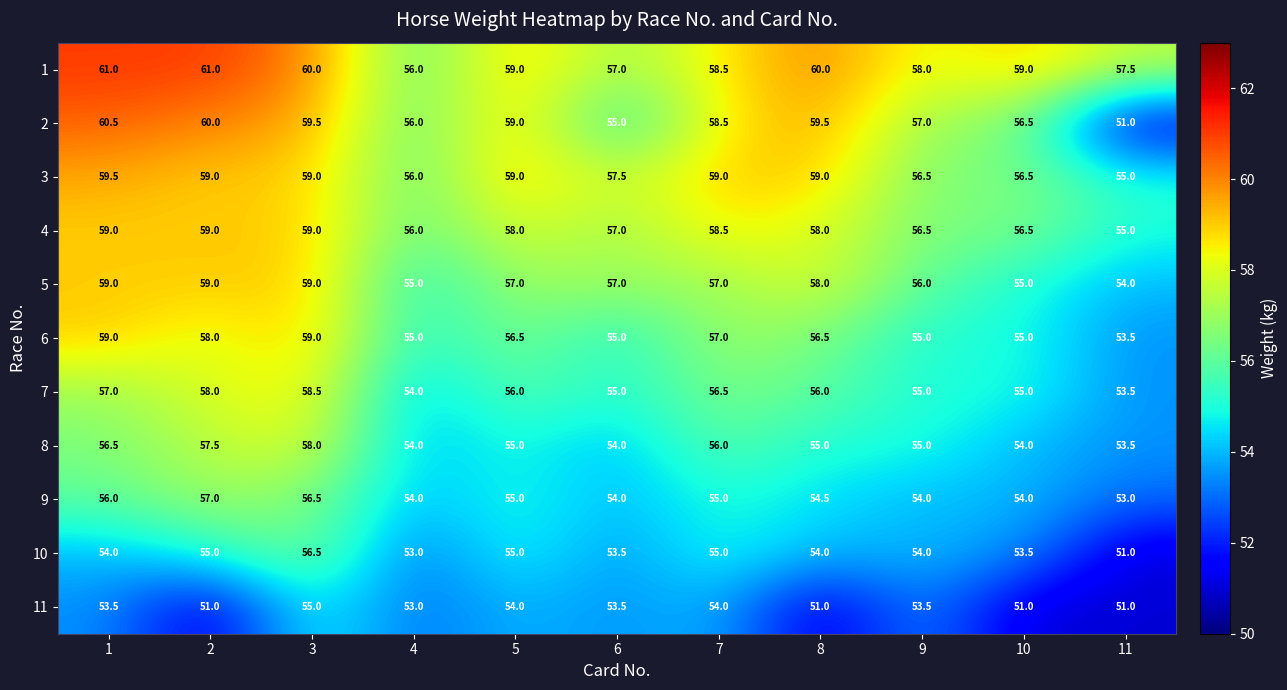

At how many categories does at least one series exceed 57?

10